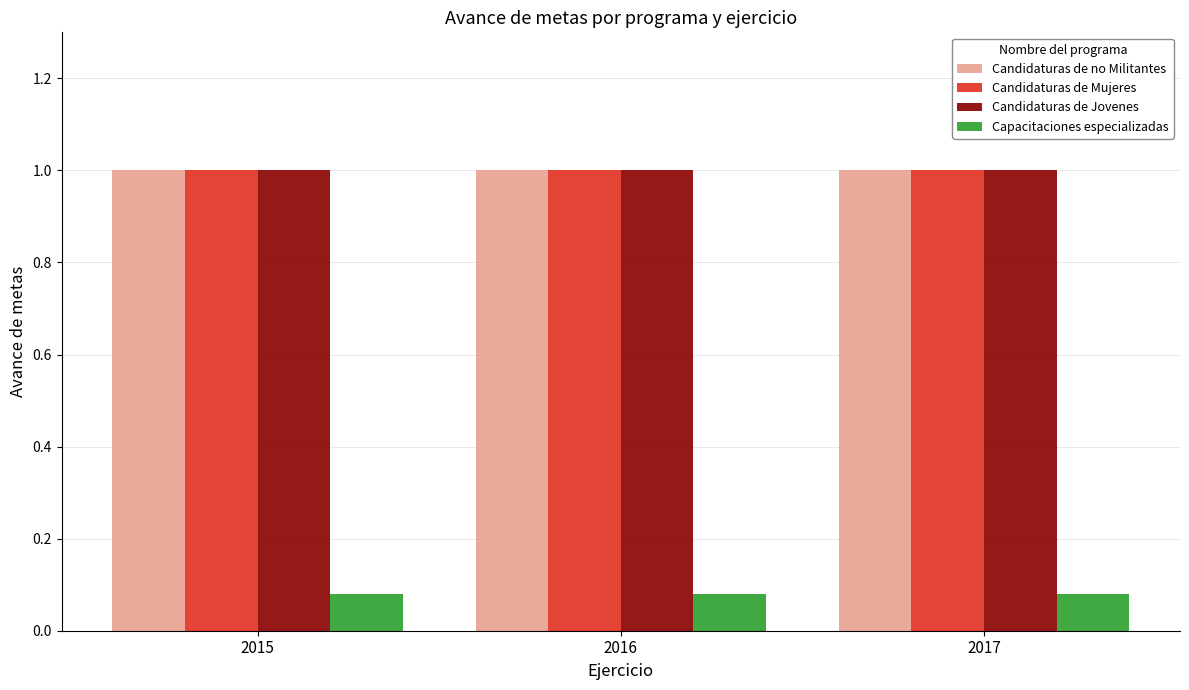

What is the spread (max minus min) of values at 2016?

0.9